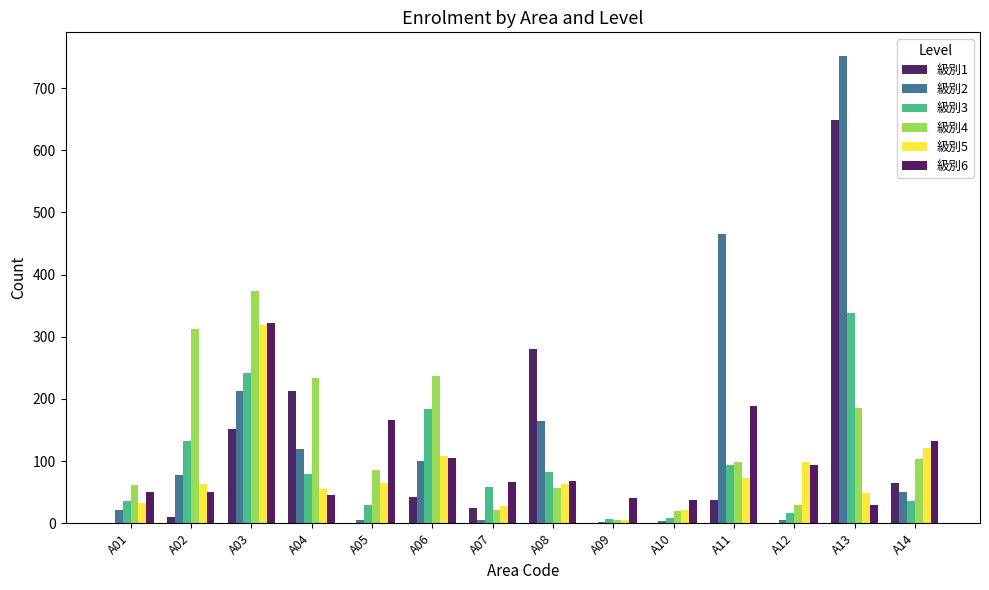

Are the bars grouped side by side (vs. stacked)?

Yes